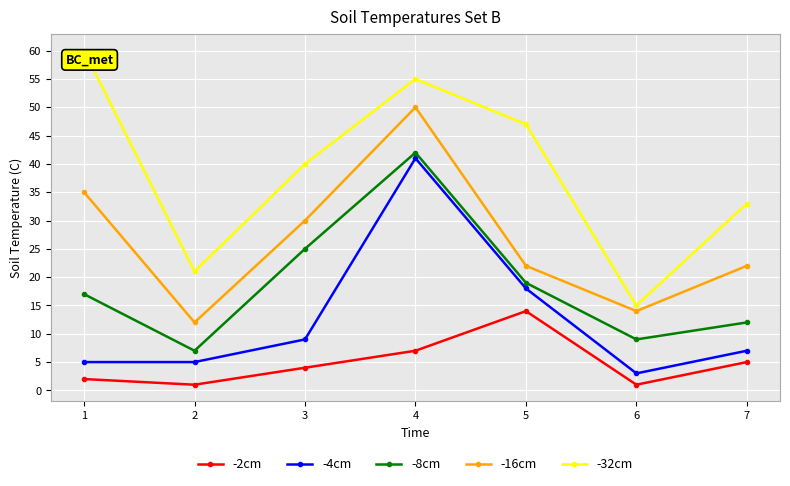

What are all the series names shown in the legend?

-2cm, -4cm, -8cm, -16cm, -32cm